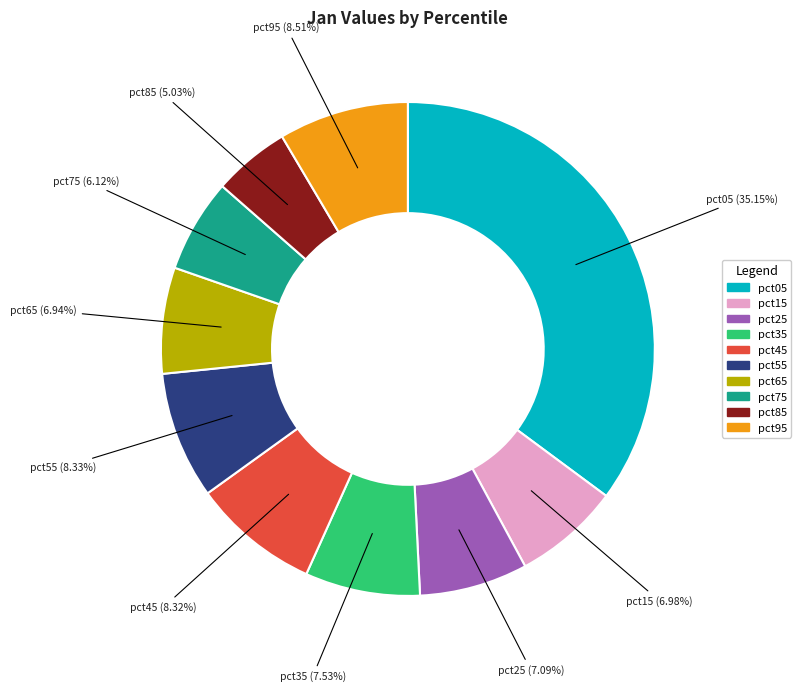

To the nearest percent, what portion does pct15 represent?

7%